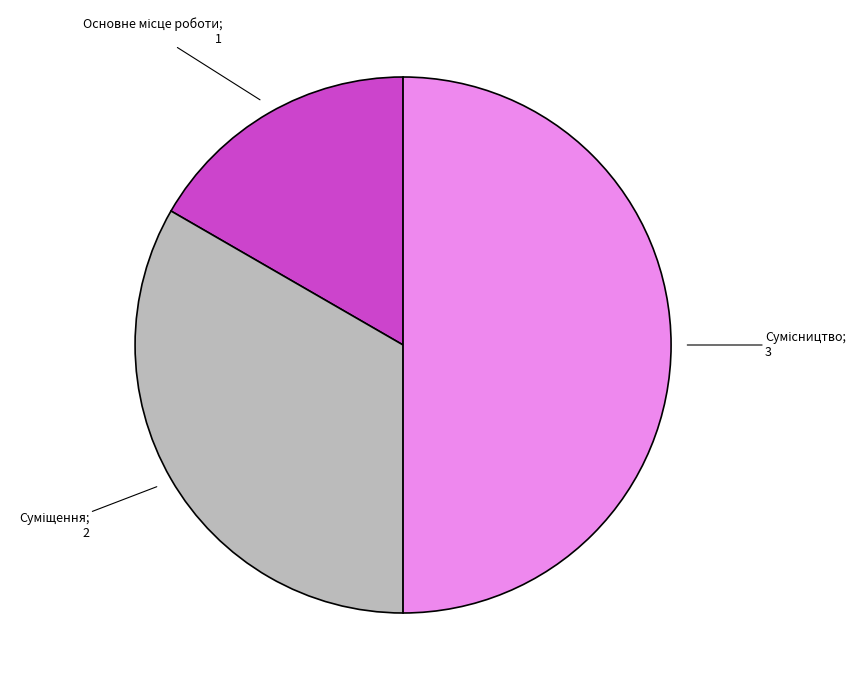

How many slices are in this pie chart?

3